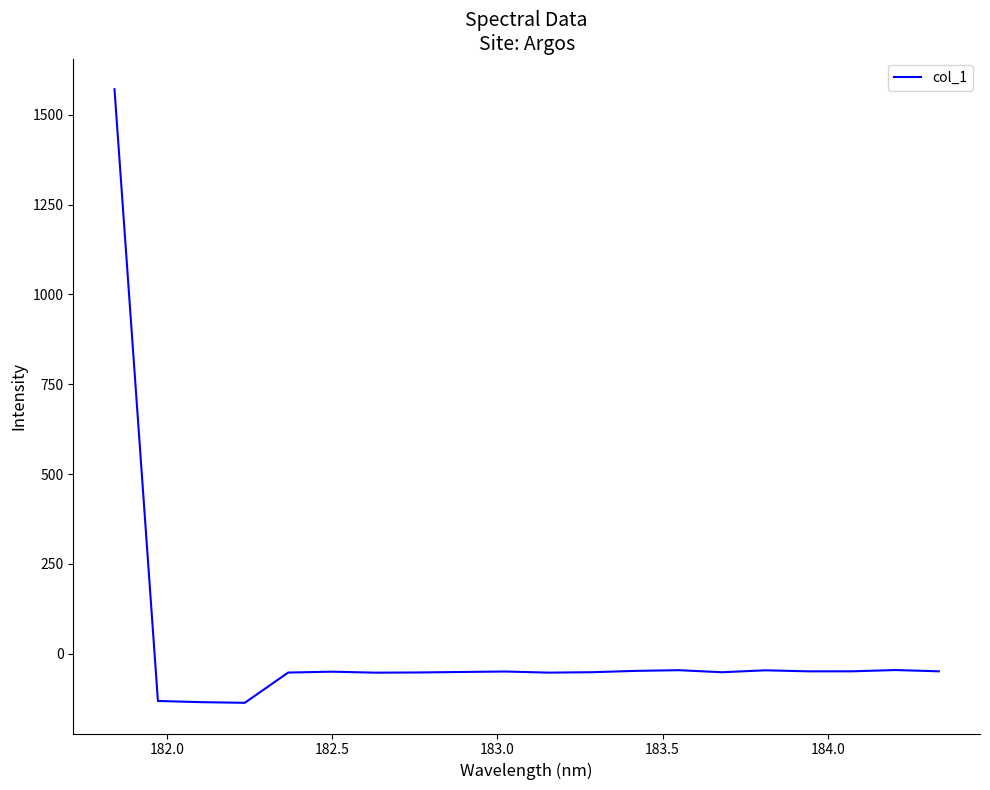

What is the difference between the maximum and minimum values?

1708.1